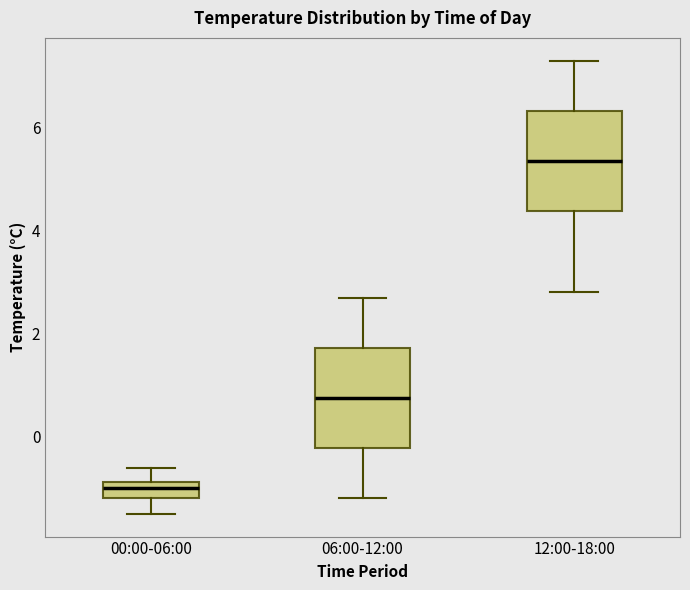

Where is the upper edge of the box for 06:00-12:00 on the y-axis? The values are not printed on the chart, so give them approximately, as read against the axis.

1.8